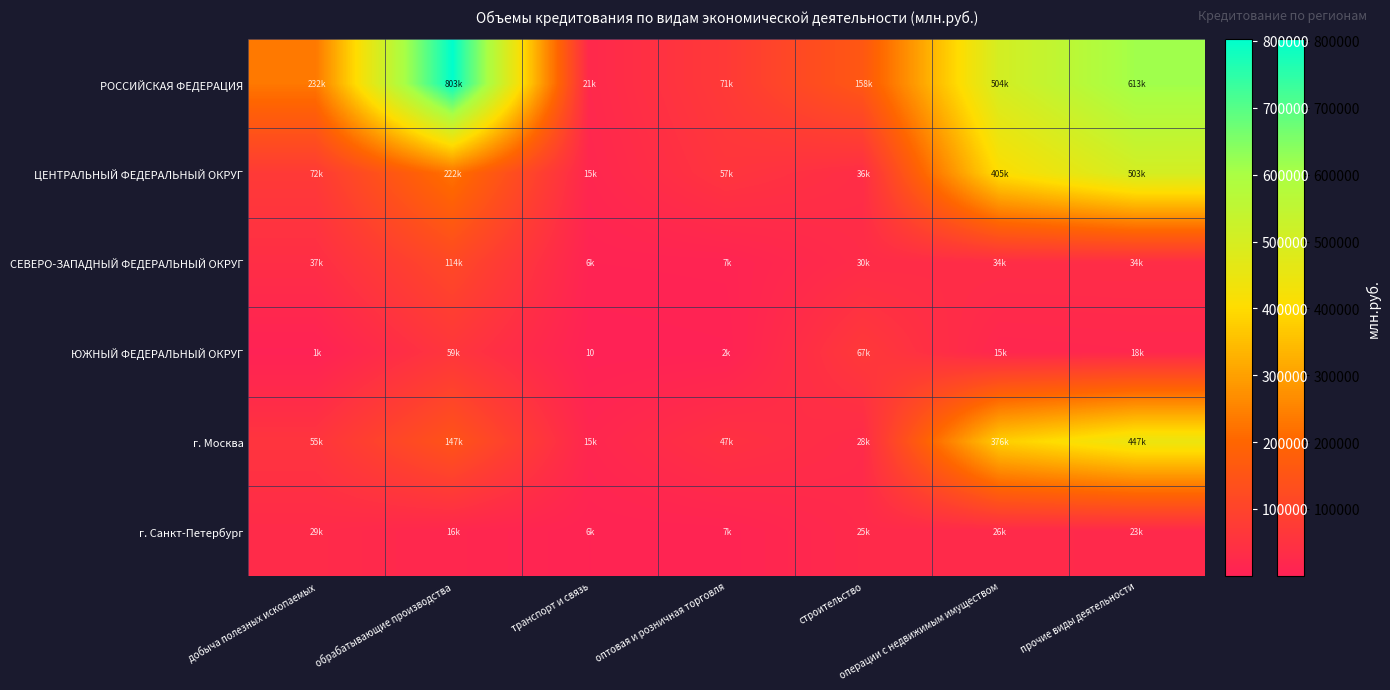

What is the difference between the highest and lowest values at добыча полезных ископаемых?

230916